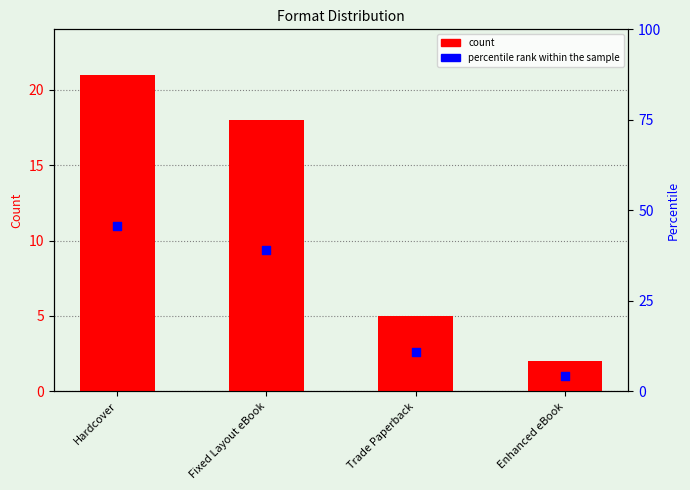

Is the value of count at Trade Paperback greater than the value of percentile rank within the sample at Hardcover?

No